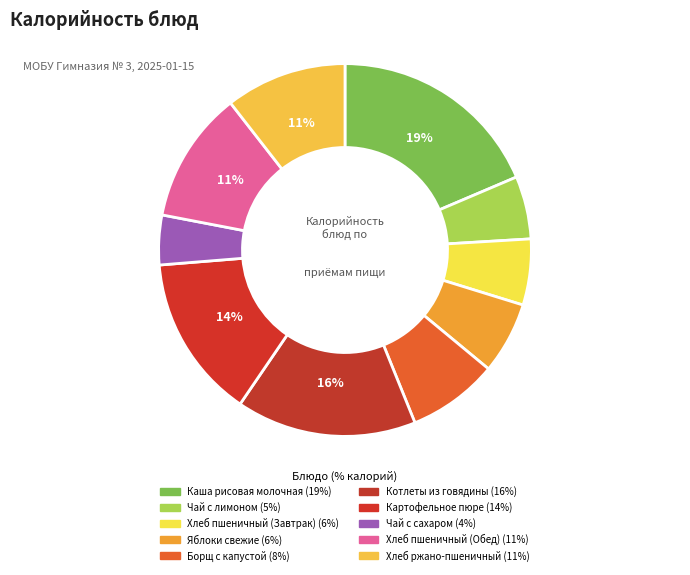

What percentage is NOT represented by Хлеб пшеничный (Завтрак)?

94.3%